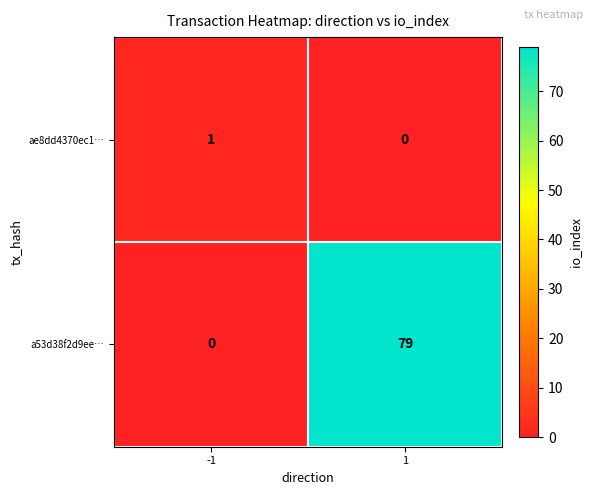

Rank the series at -1 from lowest to highest value.

a53d38f2d9ee…, ae8dd4370ec1…